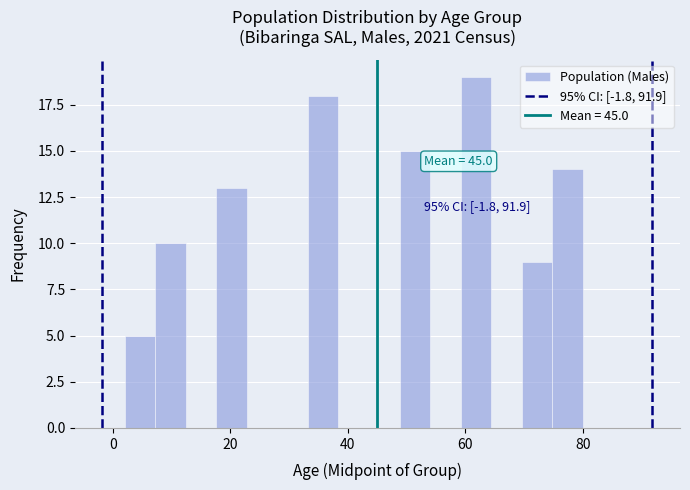

Around what value on the x-axis is the tallest bar? Give the approximate position of its centre, as read against the axis.

62